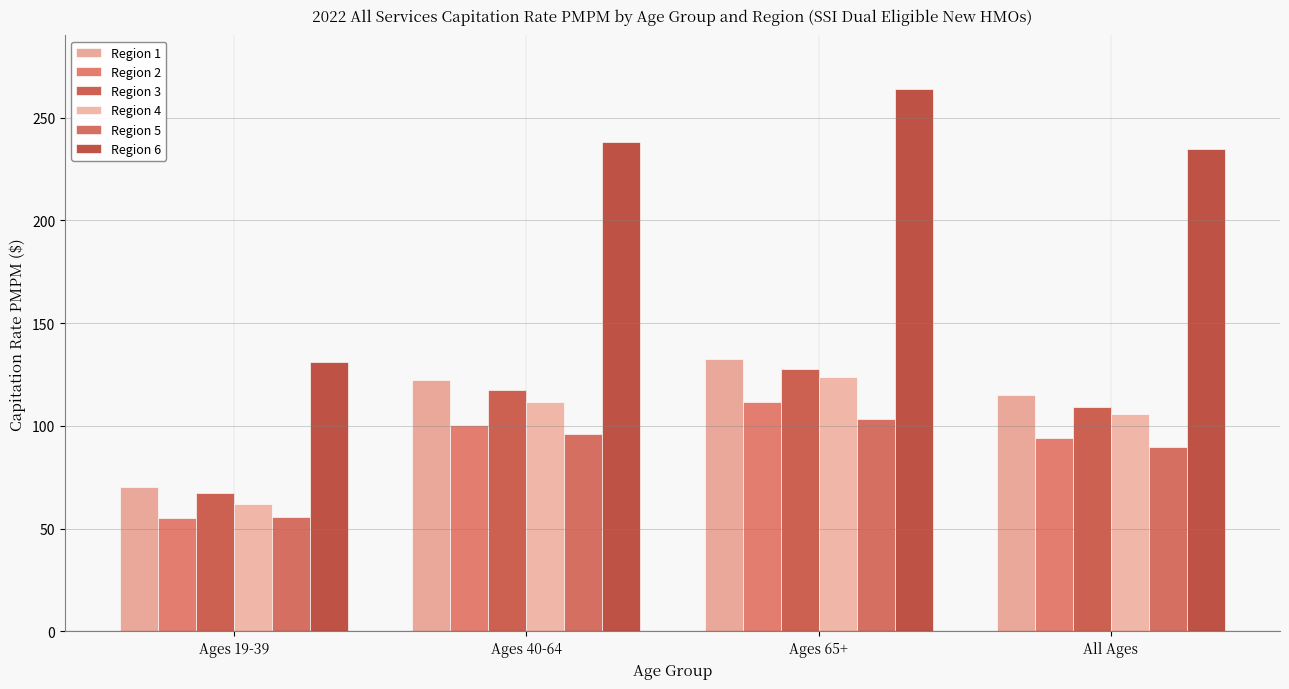

What is the label of the 4th bar from the right?

Ages 19-39